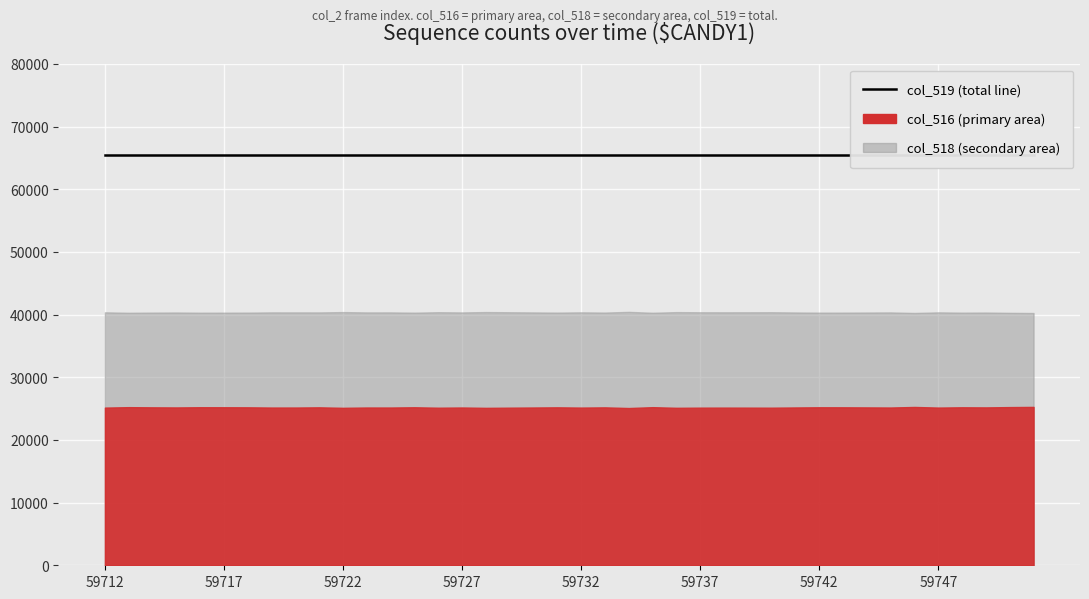

True or false: col_519 has a value of 65535 at 59725.

True